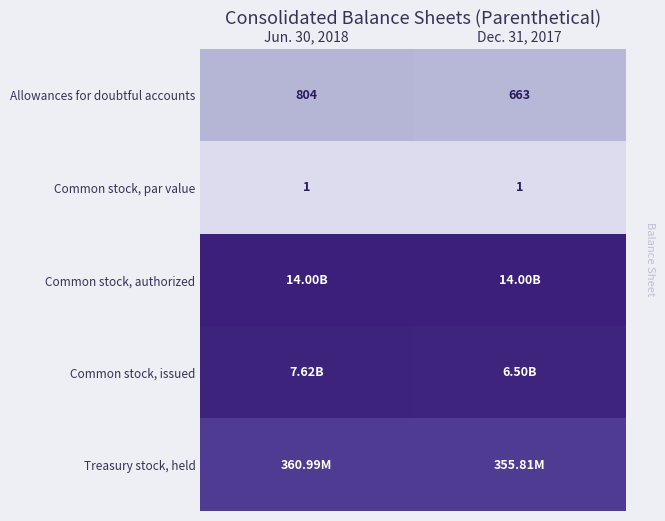

At which category does the chart reach its peak across all series?

Jun. 30, 2018